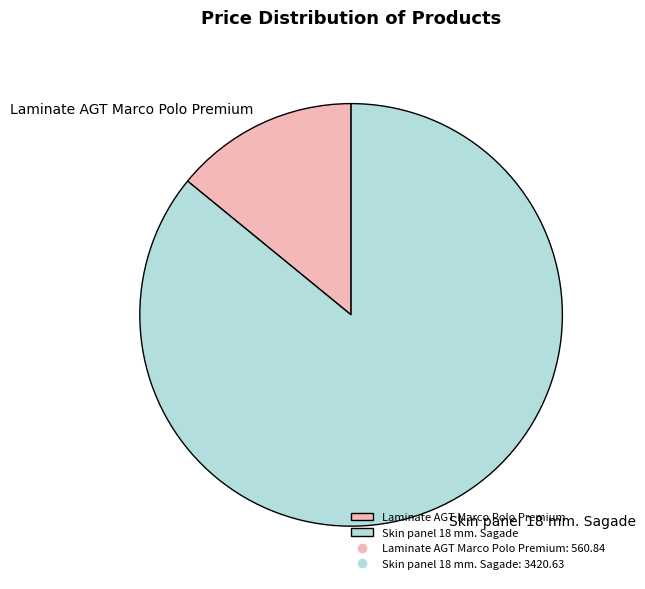

Does any single category account for the majority?

Yes